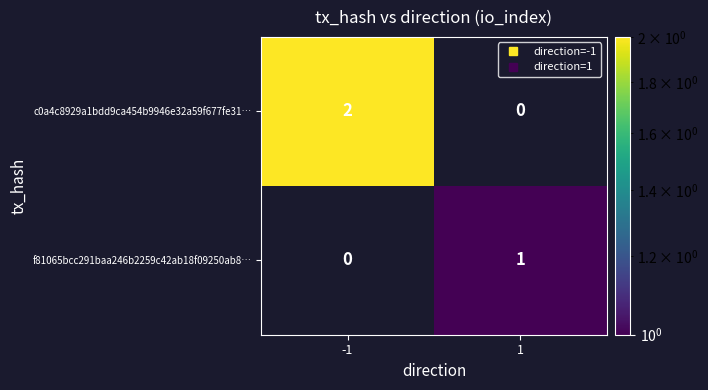

Rank the series by their maximum value, from lowest to highest.

f81065bcc291baa246b2259c42ab18f09250ab8…, c0a4c8929a1bdd9ca454b9946e32a59f677fe31…